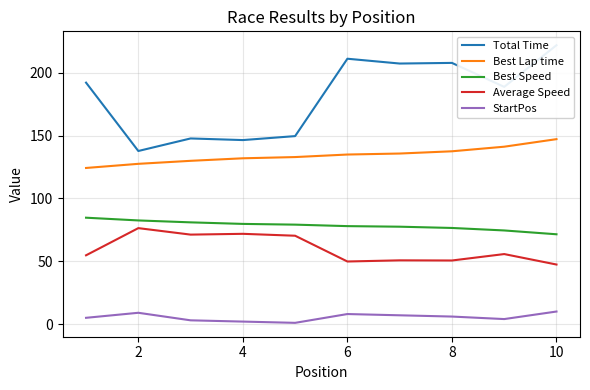

Does the chart have visible grid lines?

Yes